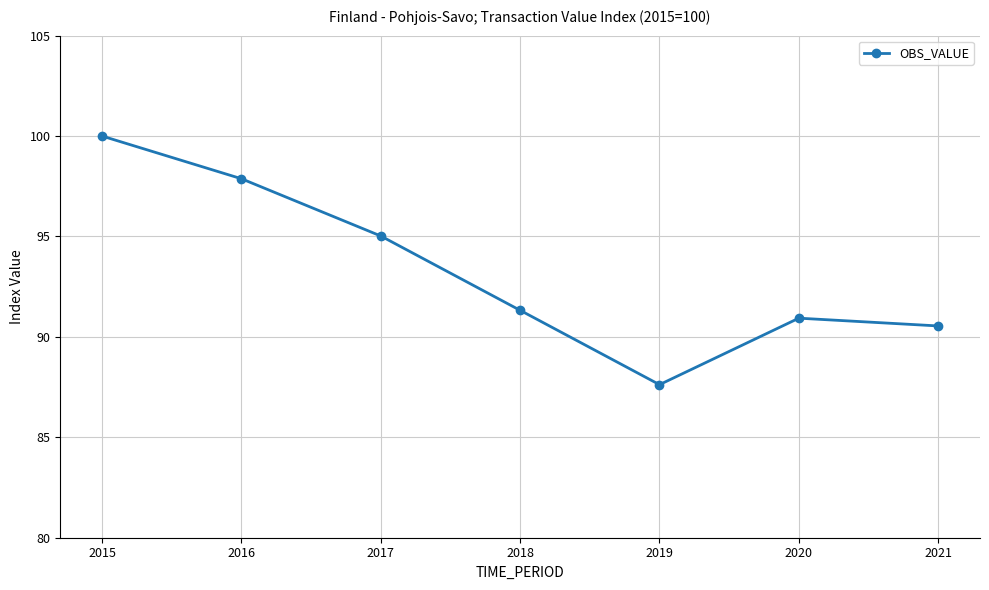

What is the difference between the maximum and second lowest values?

9.5